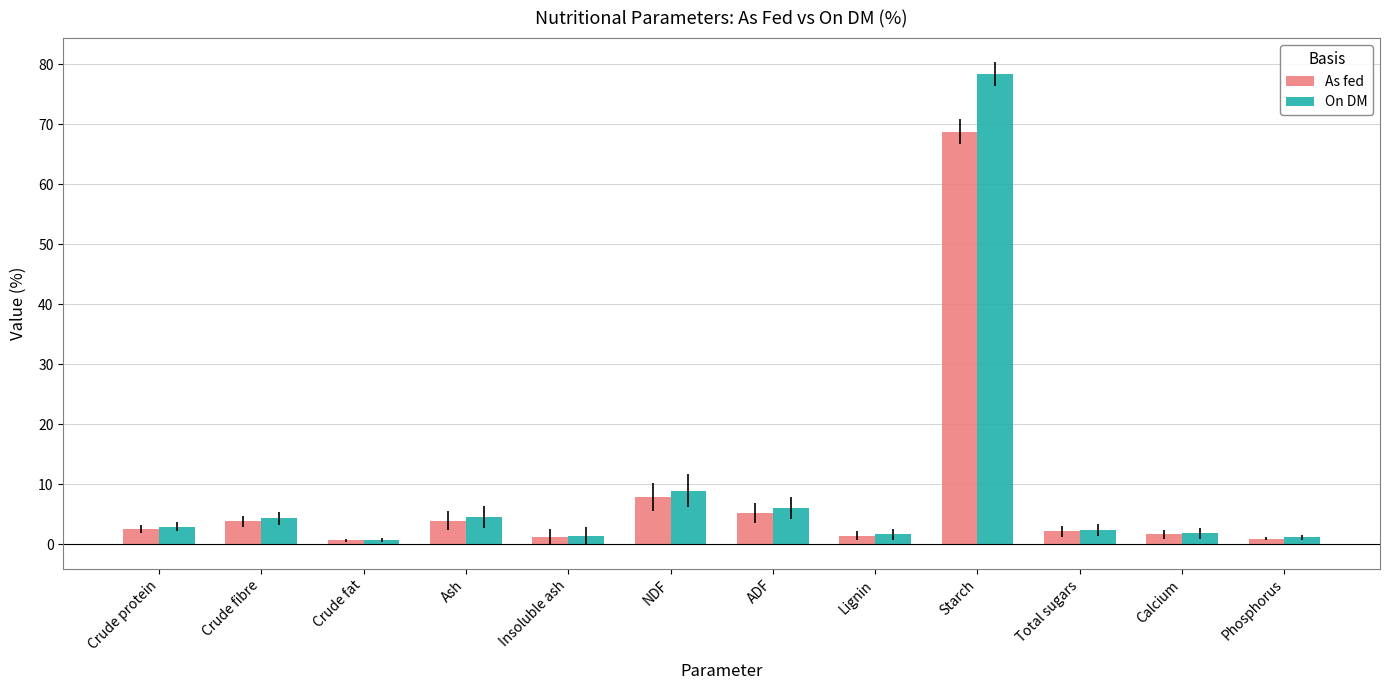

What are all the series names shown in the legend?

As fed, On DM